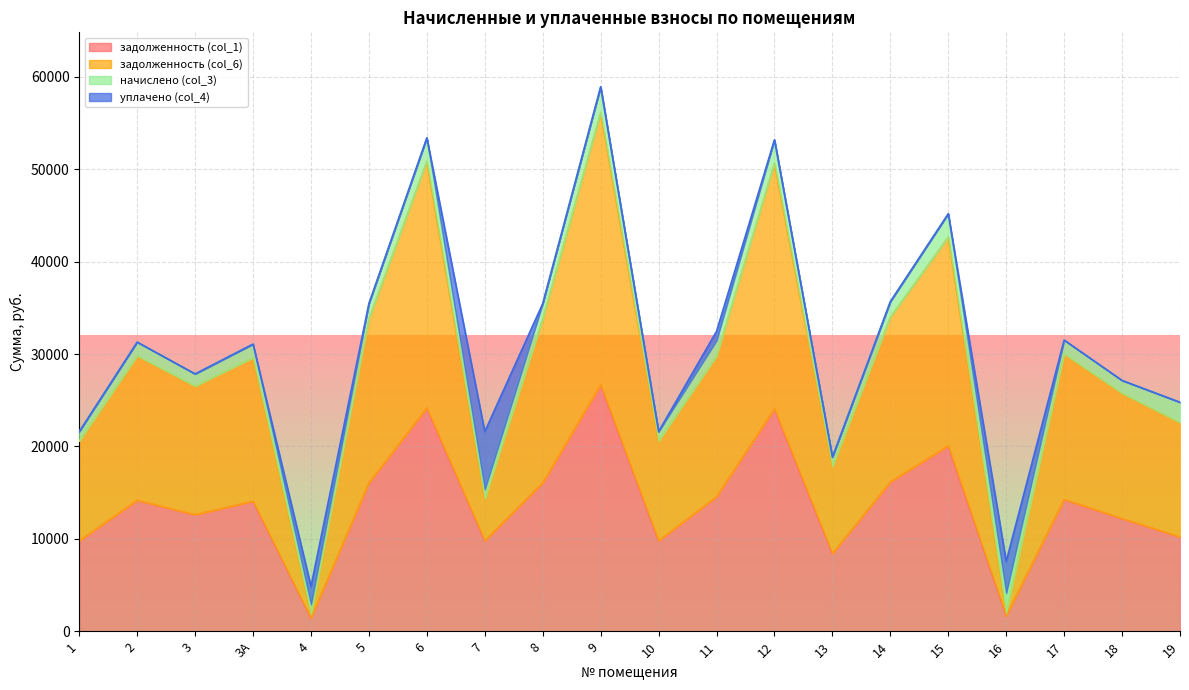

Does the chart display data point markers on the line(s)?

No